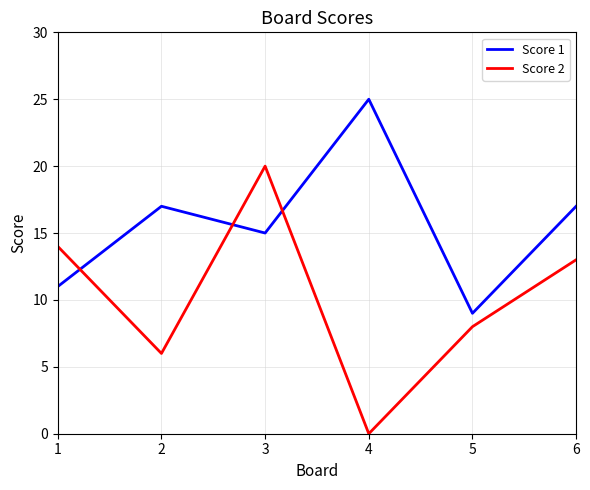

Which series has the widest spread of values?

Score 2